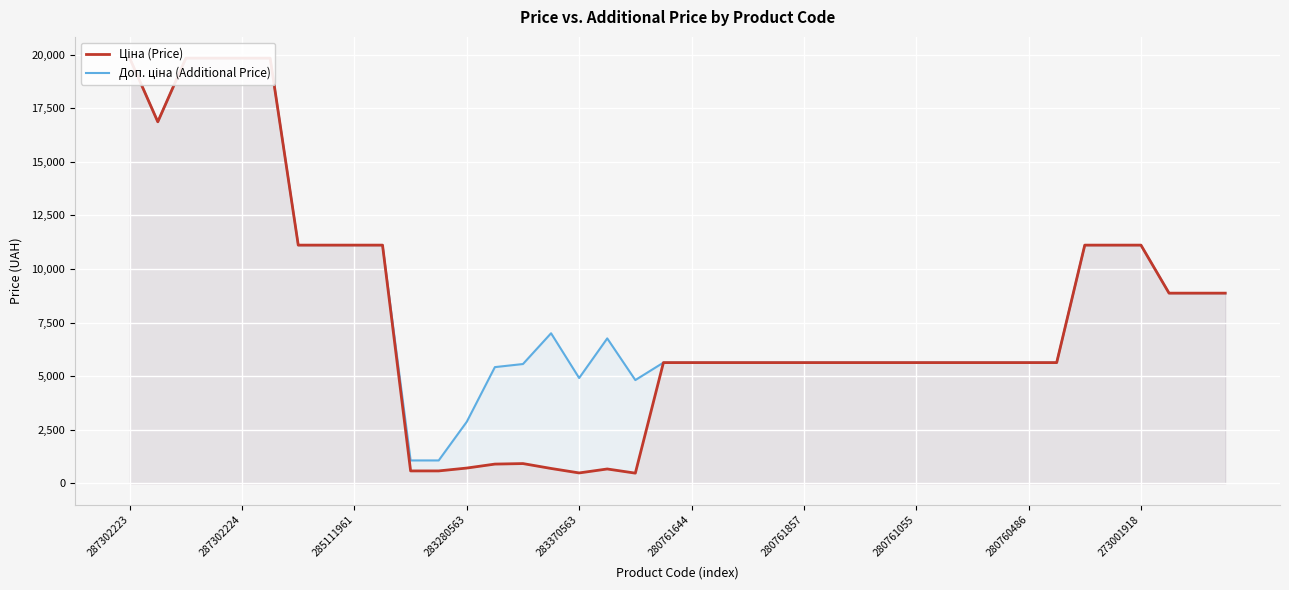

Does the chart display data point markers on the line(s)?

No